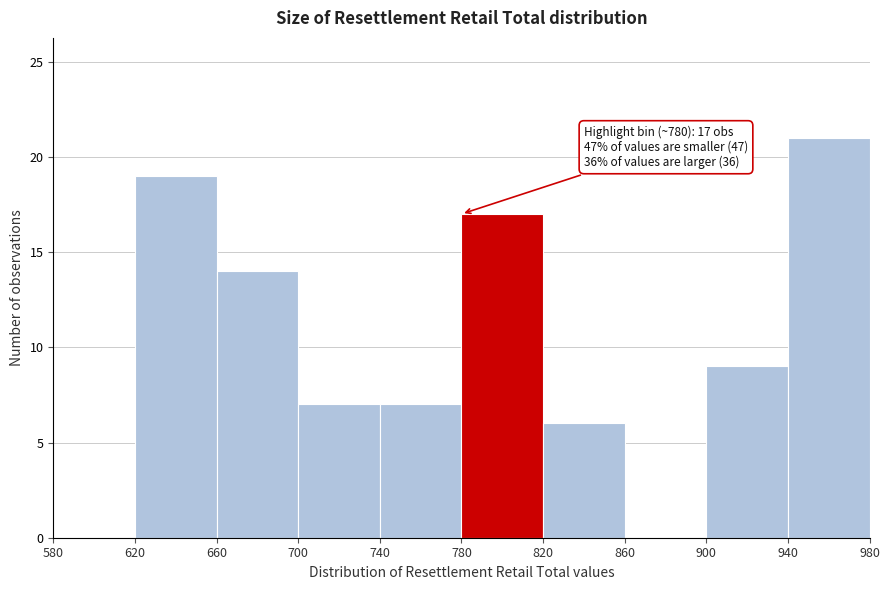

Which range on the x-axis has the tallest bar?

940 to 980